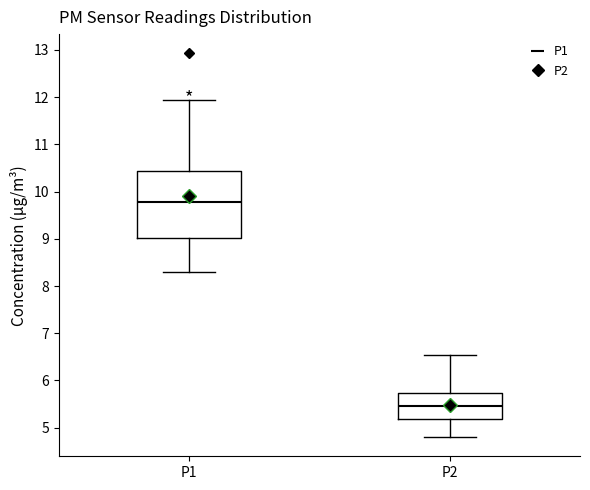

Reading left to right, read every box against the y-axis: the position of its median line, the range the box covers, and the ends of its whiskers. The values are not printed on the chart, so give them approximately, as read against the axis.

P1: median 9.8, box 9.0 to 10.4, whiskers 8.3 to 12.0
P2: median 5.5, box 5.2 to 5.7, whiskers 4.8 to 6.5